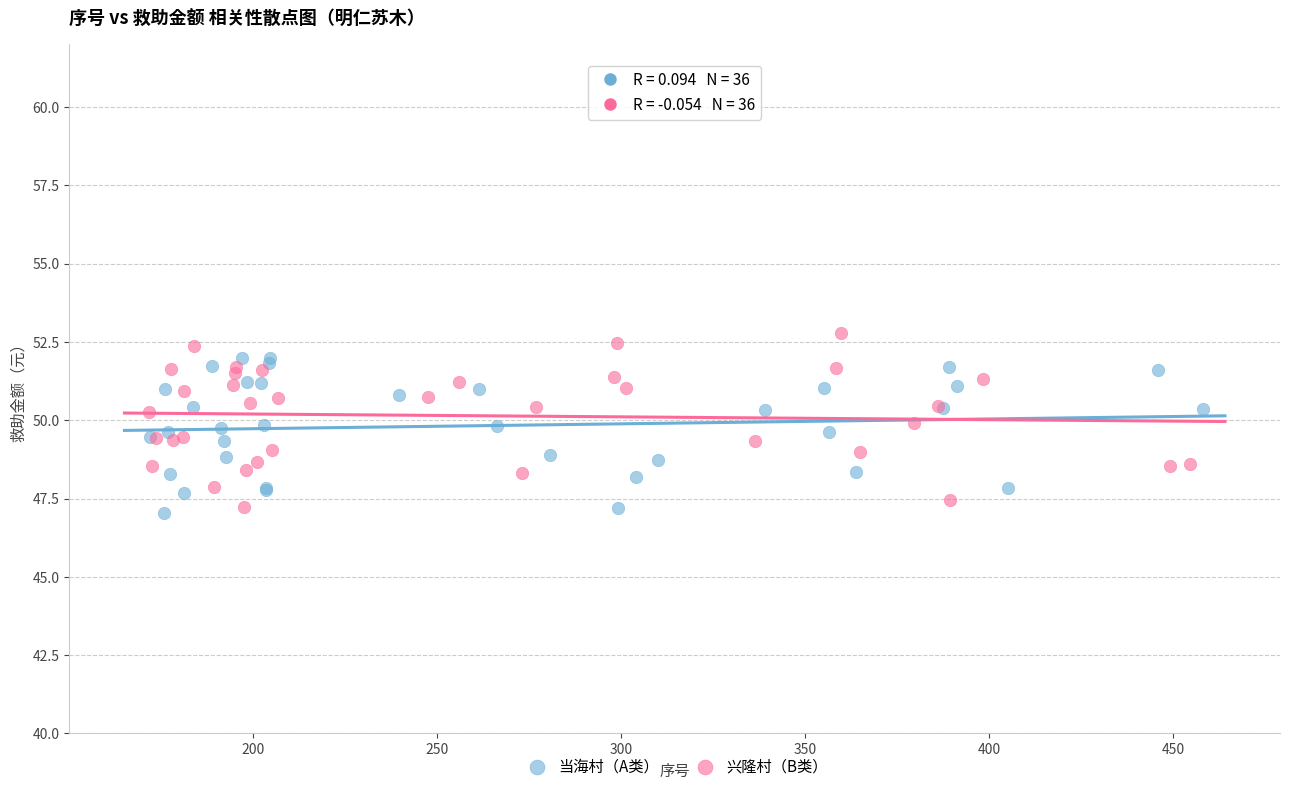

What are all the series names shown in the legend?

当海村（A类）, 兴隆村（B类）